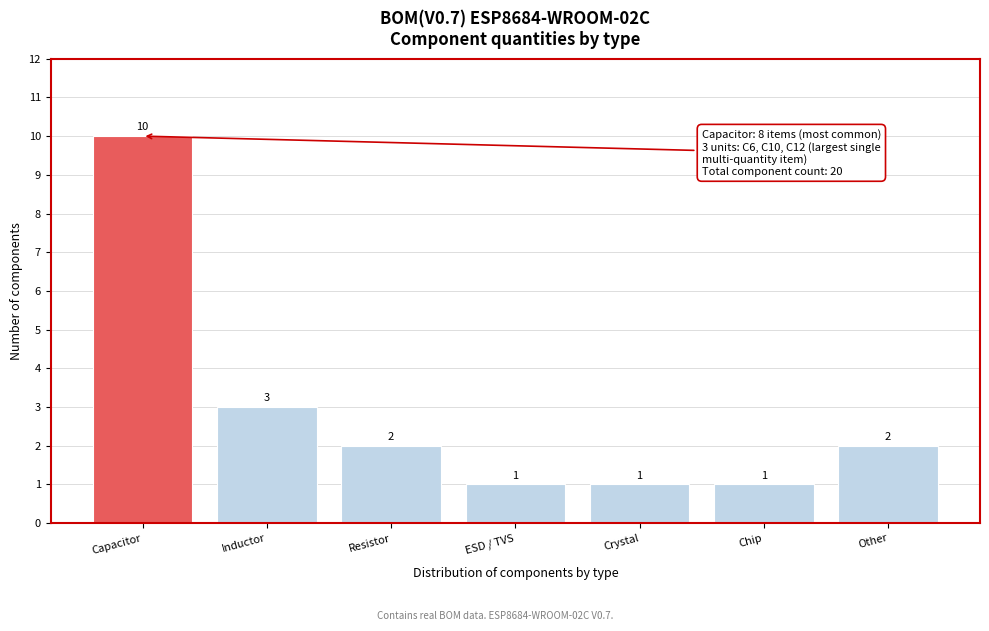

Reading left to right, what are all the values shown in this chart?

10	3	2	1	1	1	2